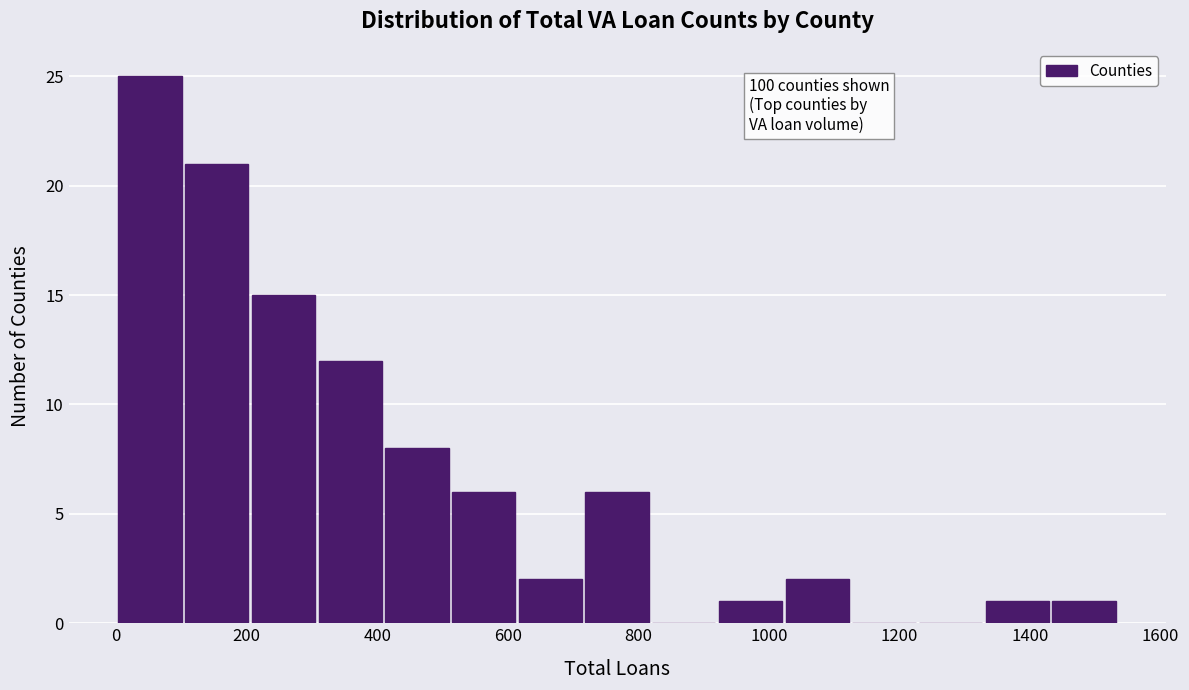

Over which range of the x-axis is the bar tallest?

0 to 100